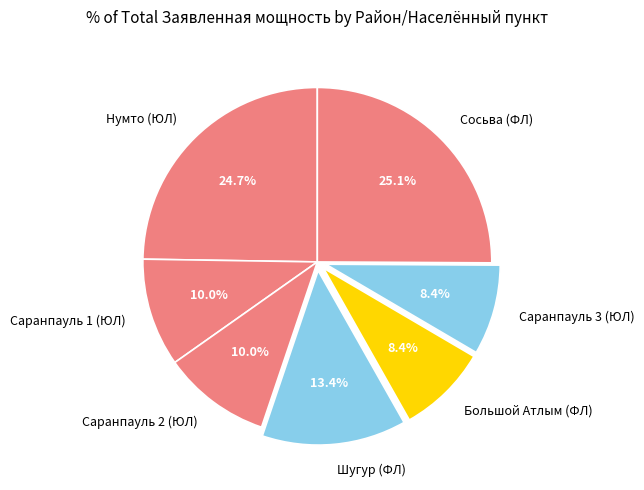

Is there a majority slice in this chart?

No